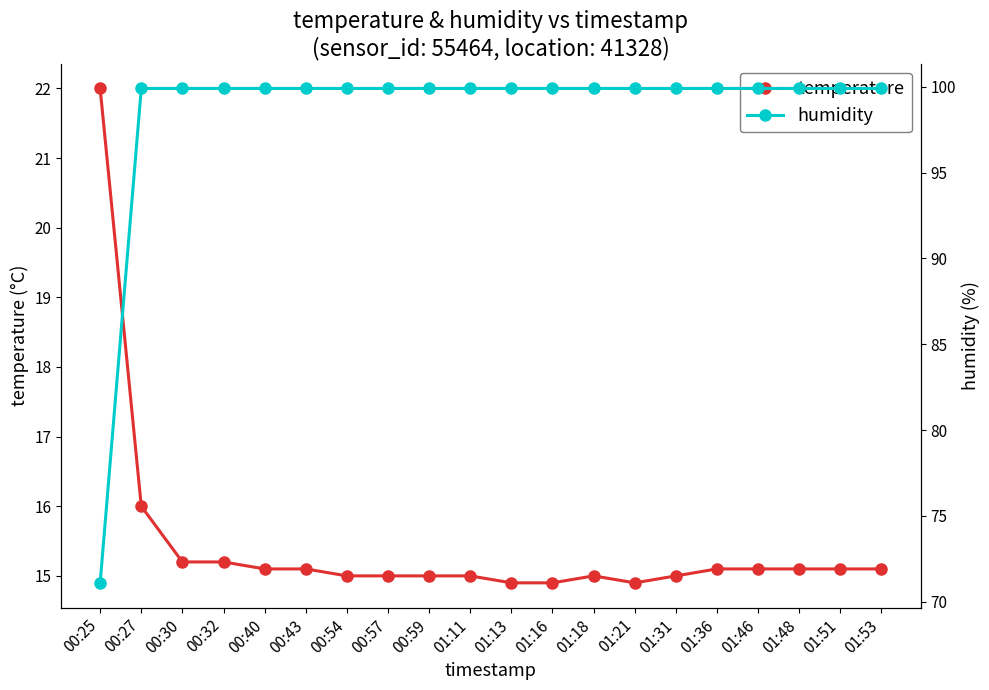

Which series changed the most between 00:54 and 01:31?

temperature